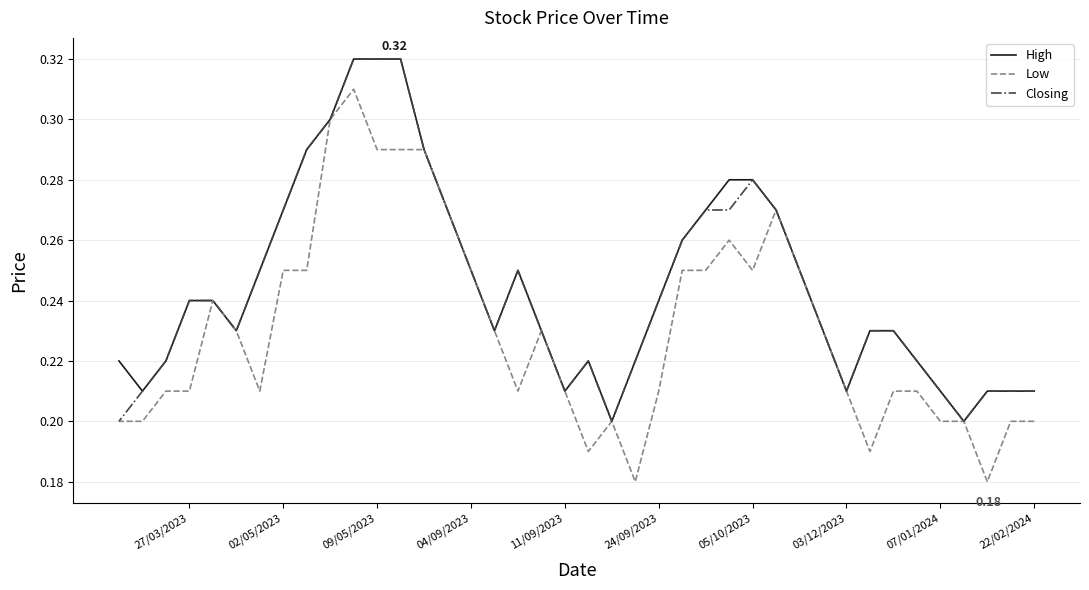

Count the number of data series in this chart.

3